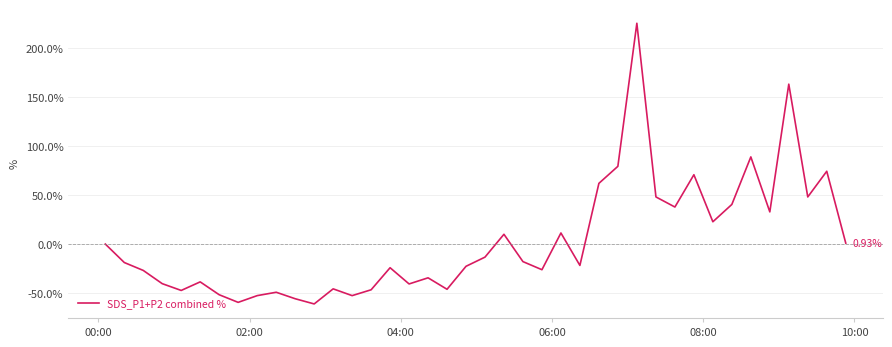

Does the chart display data point markers on the line(s)?

No